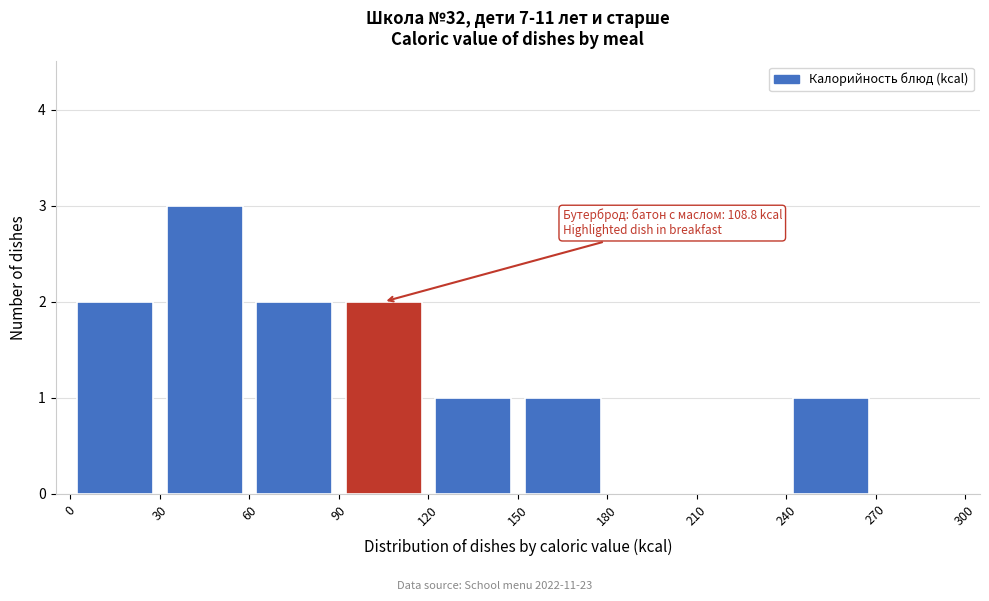

Which range on the x-axis has the tallest bar?

30 to 60